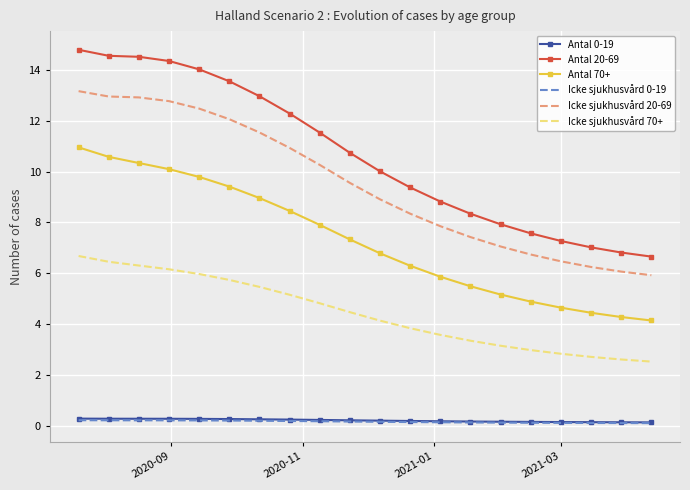

What is the greatest value displayed?

14.8